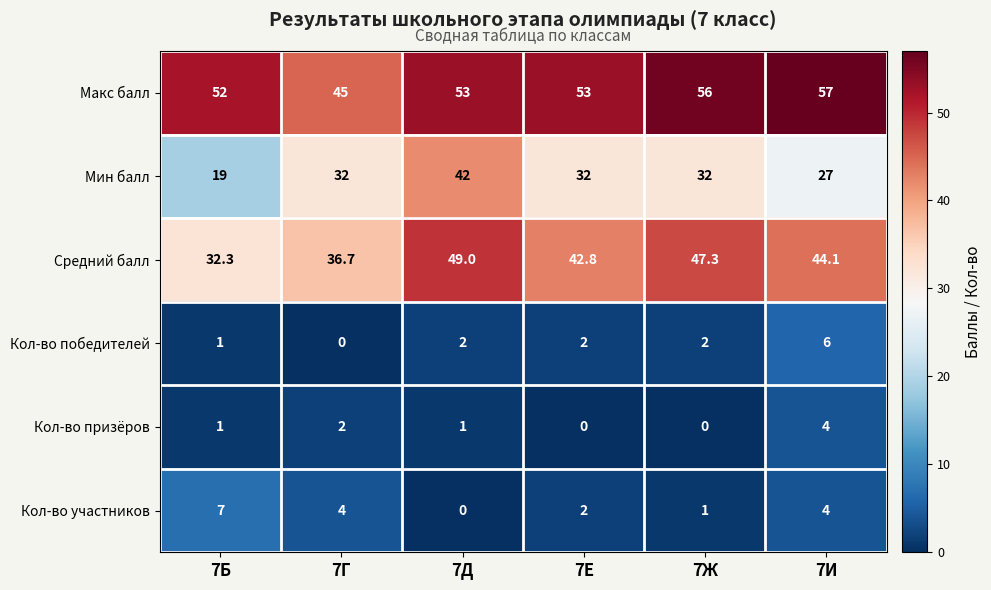

Which label corresponds to the largest value in the chart?

7И